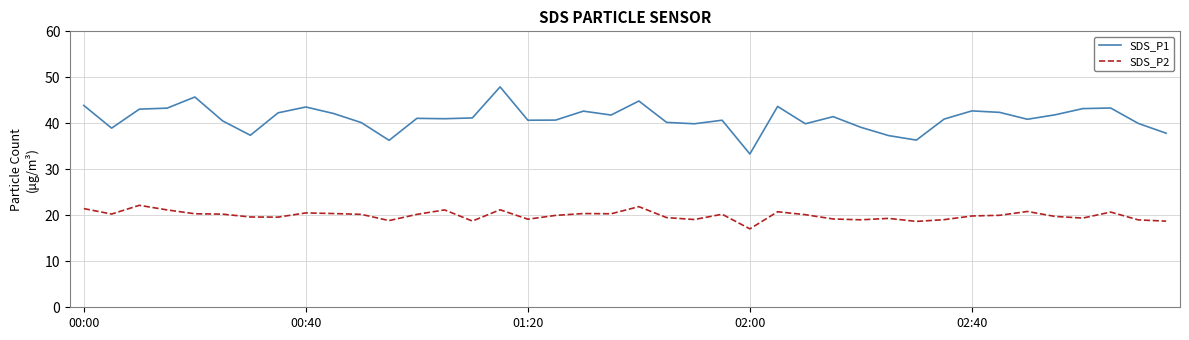

What is the difference between the maximum and minimum values in the SDS_P2 series?

5.1